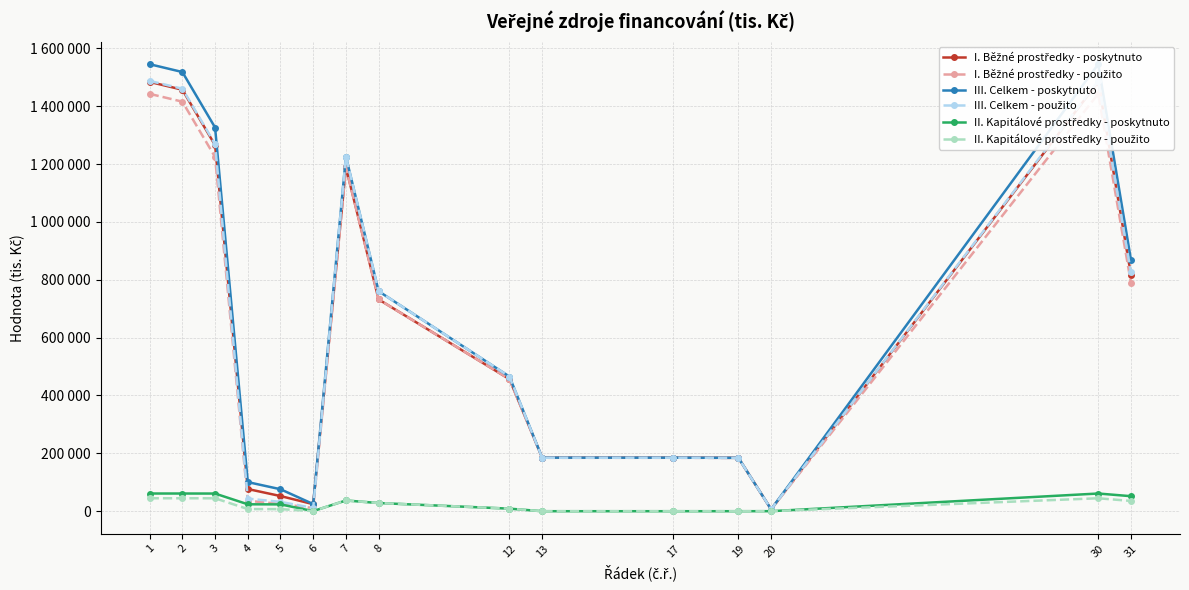

List the labels in order of III. Celkem - poskytnuto value, smallest first.

20, 6, 5, 4, 19, 13, 17, 12, 8, 31, 7, 3, 2, 1, 30